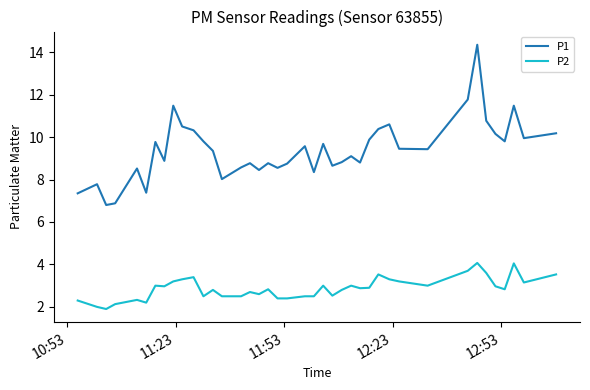

Which series has the widest spread of values?

P1